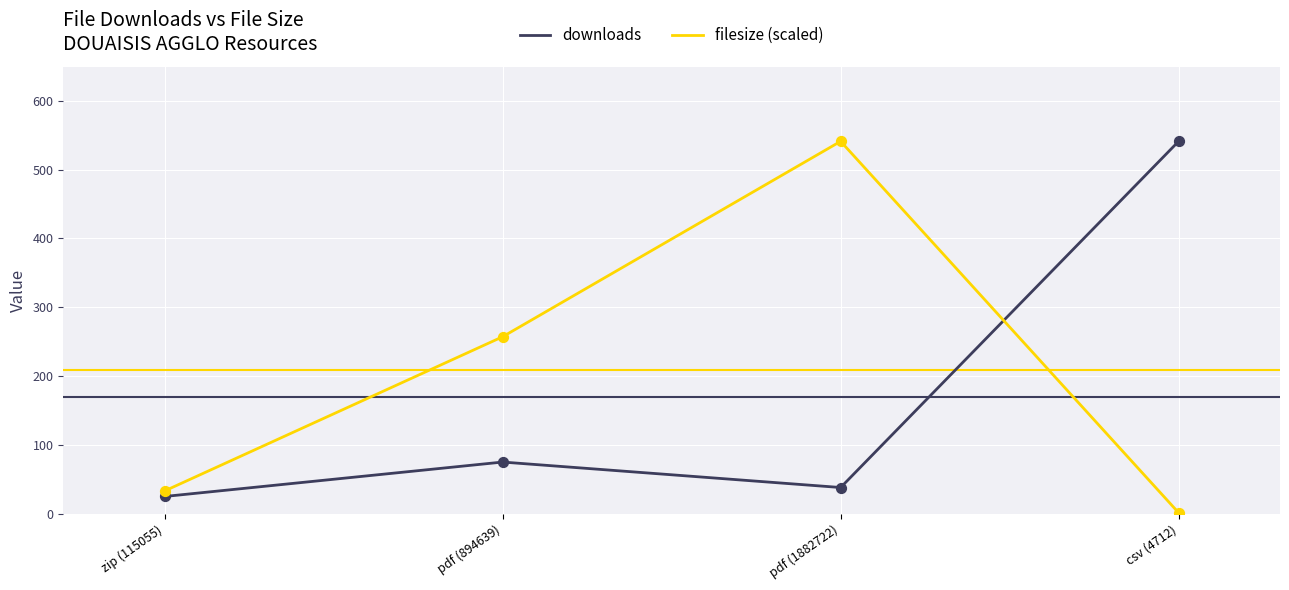

At which category is the sum across all series the highest?

pdf (1882722)